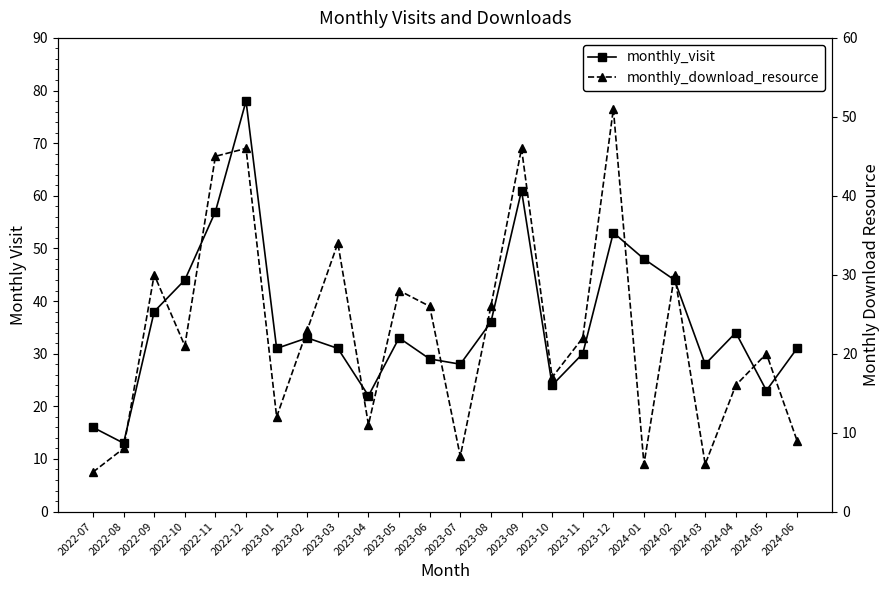

True or false: monthly_visit and monthly_download_resource cross at least once.

True